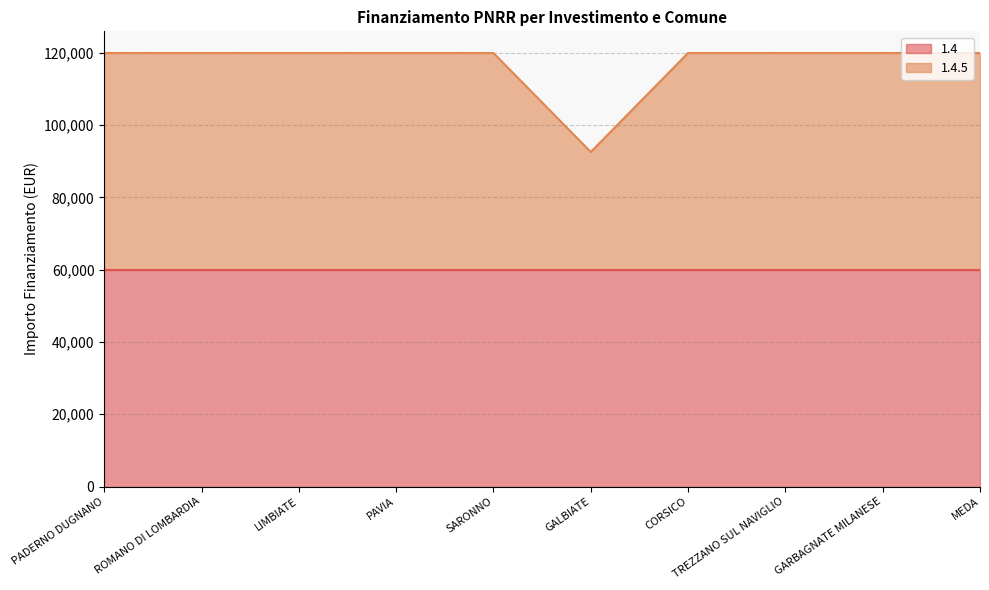

How many interior local valleys (lower than both neighbors) does the data have?

1